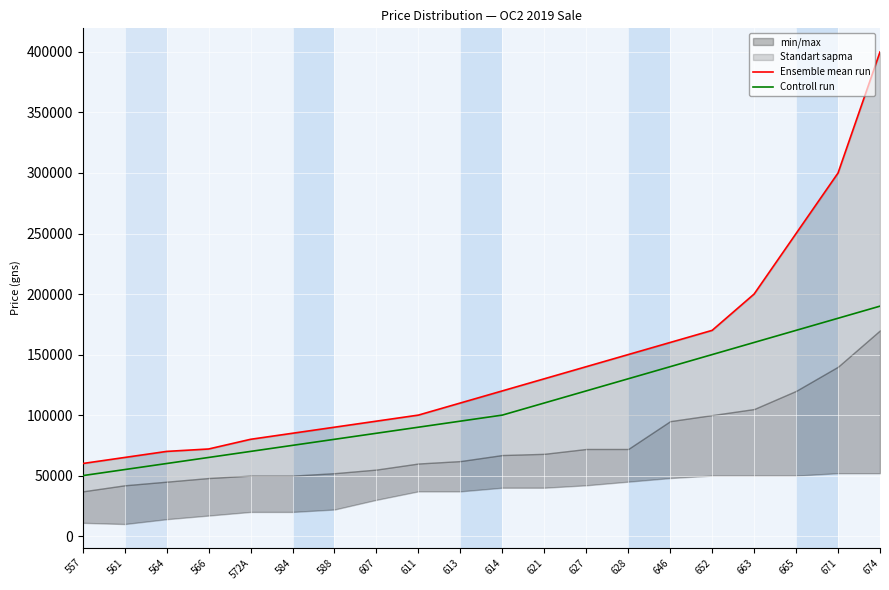

At how many categories does at least one series exceed 356532?

1